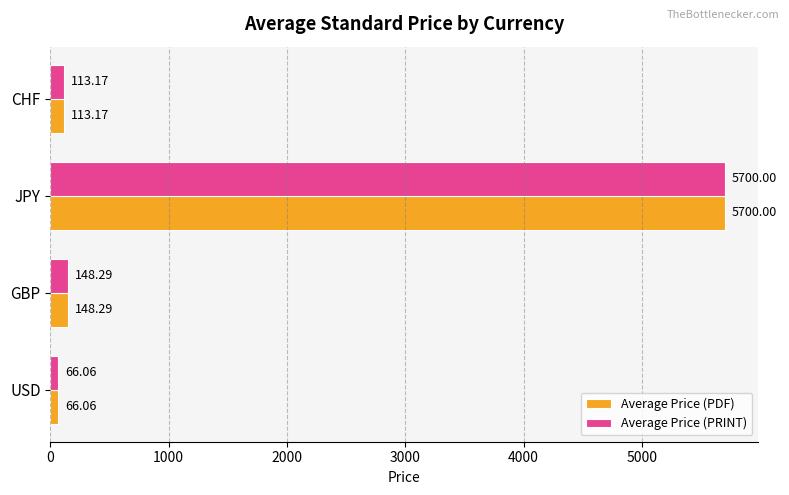

What is the difference between the second highest and minimum values in the Average Price (PDF) series?

82.2